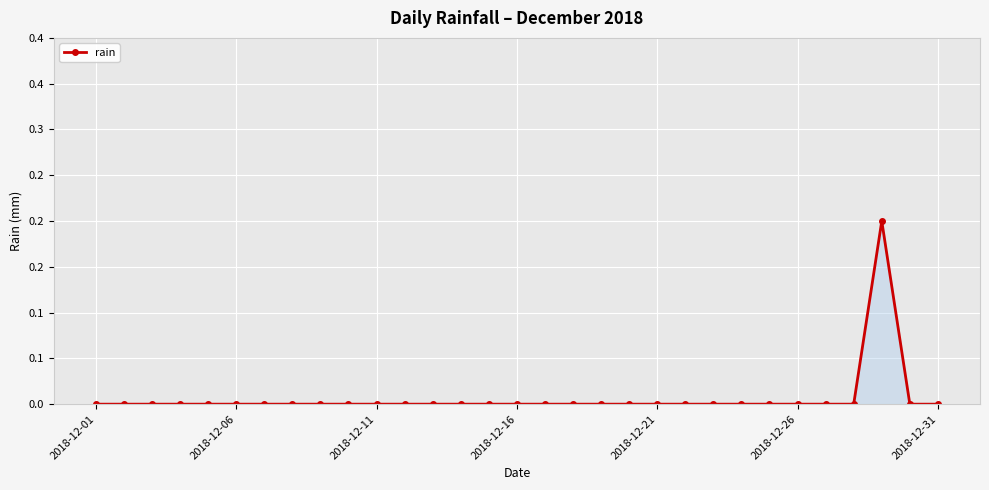

Does the chart have visible grid lines?

Yes